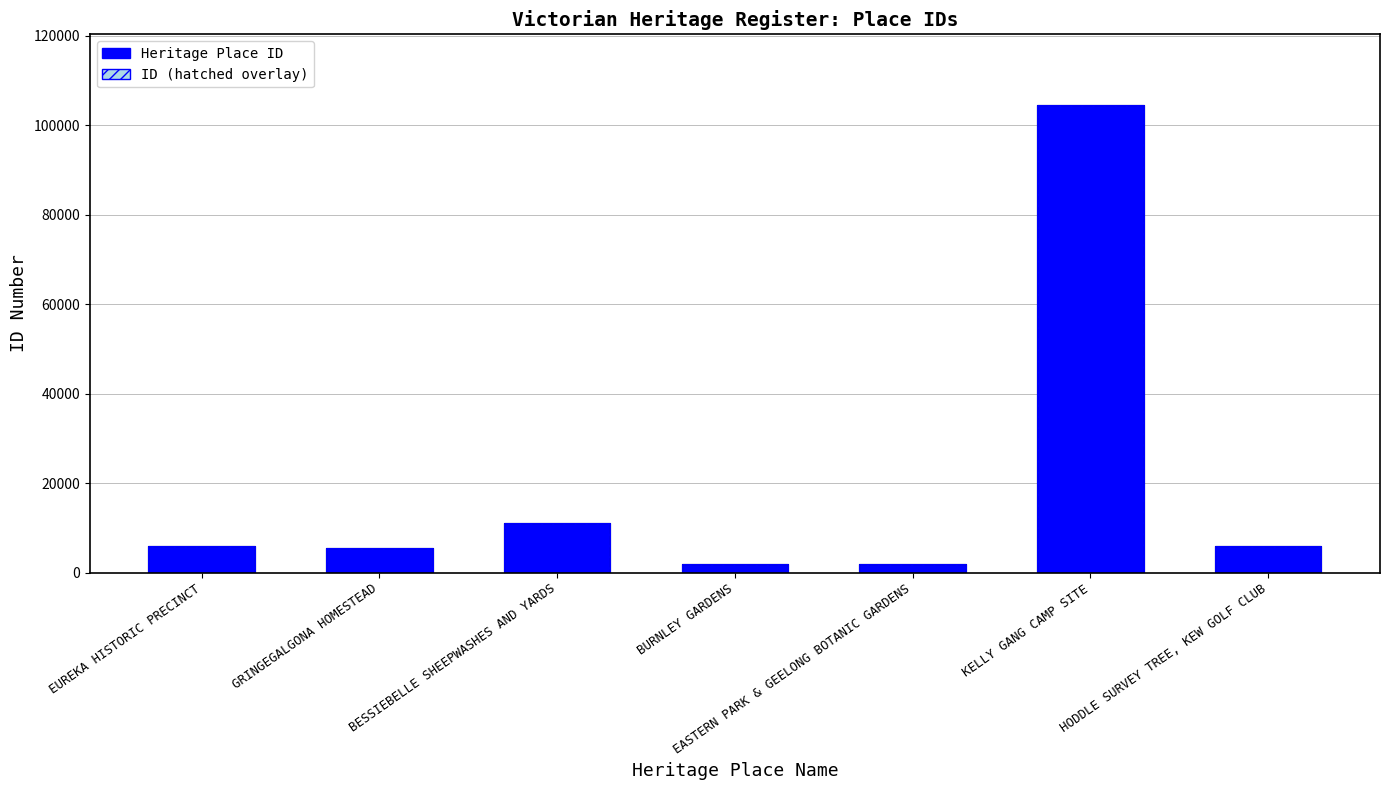

What is the average value of the ID series?

19606